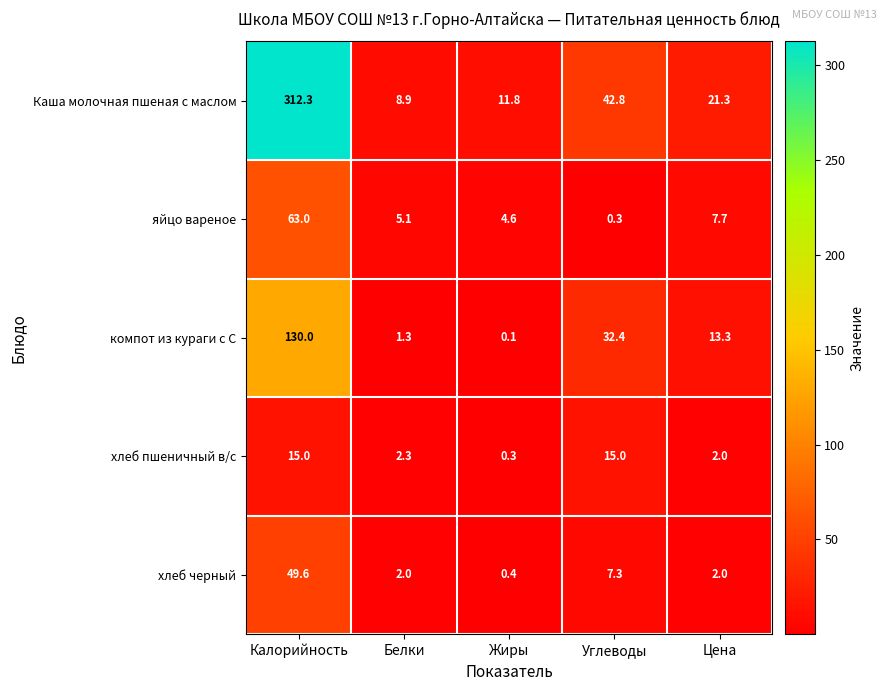

Read the хлеб пшеничный в/с value at Жиры.

0.3